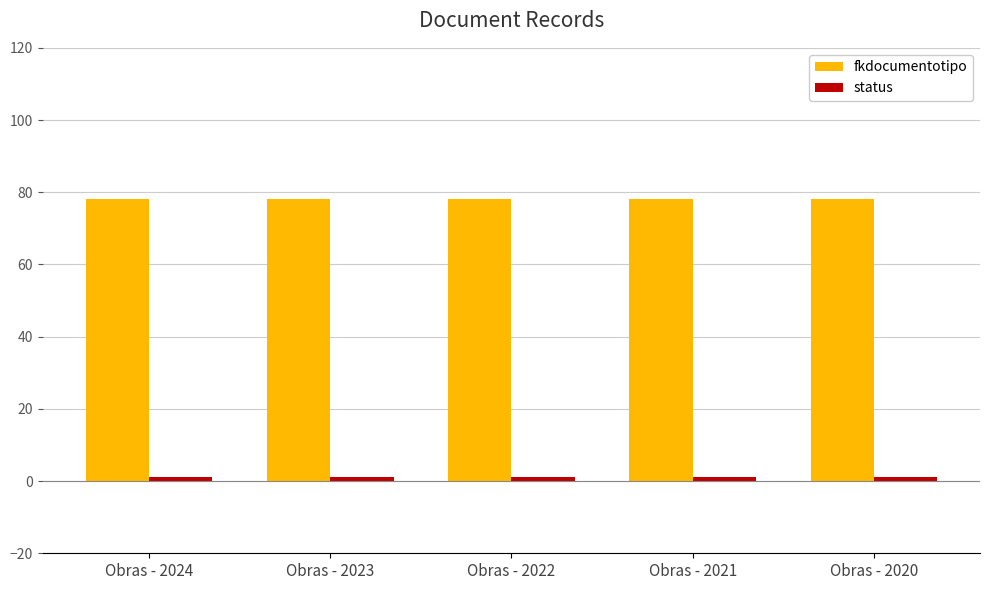

At how many categories does at least one series exceed 54?

5